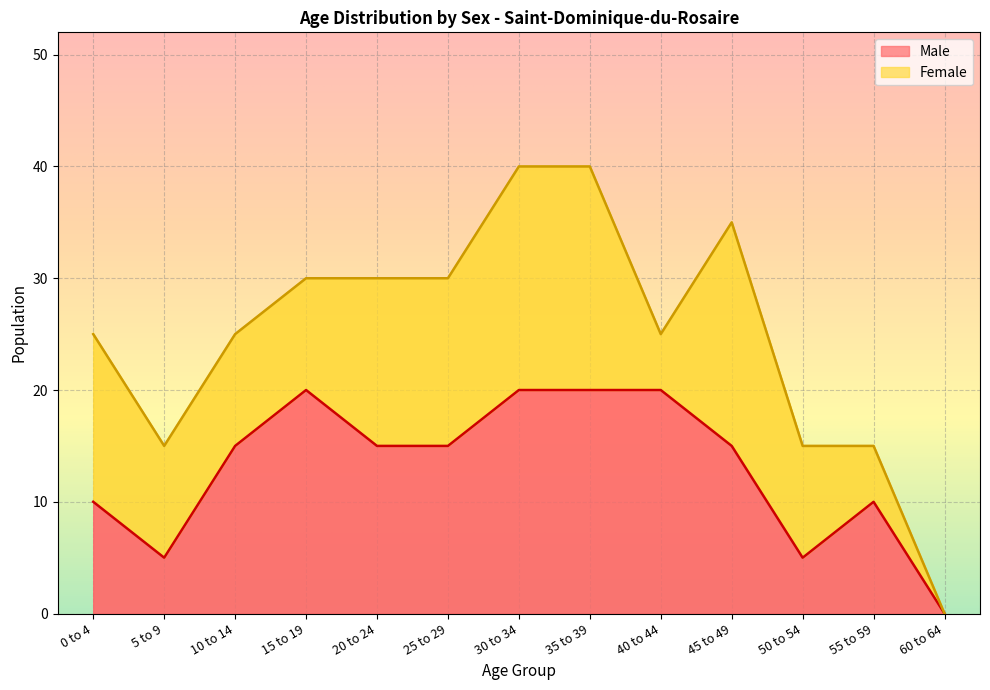

How many interior local peaks (higher than both neighbors) does the data have?

2